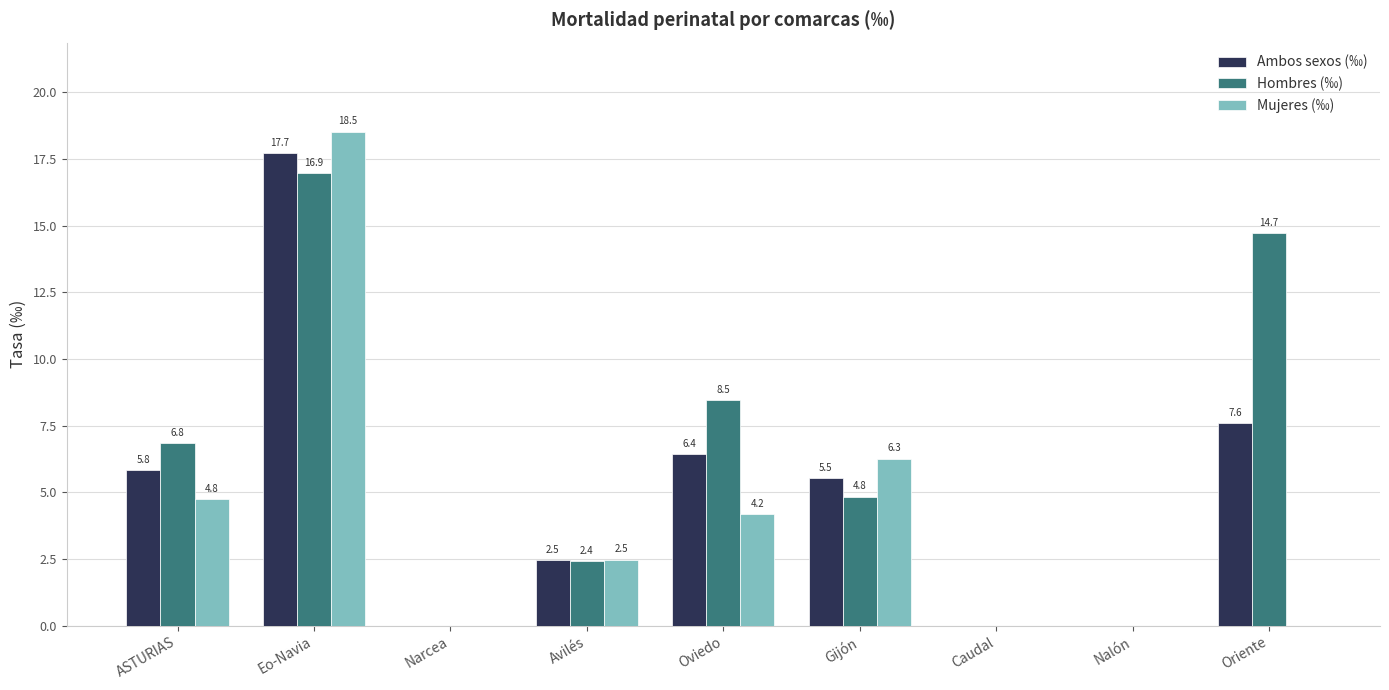

Reading left to right, list all the values displayed in this chart.

Ambos sexos (‰): 5.8	17.7	0.0	2.5	6.4	5.5	0.0	0.0	7.6
Hombres (‰): 6.8	16.9	0.0	2.4	8.5	4.8	0.0	0.0	14.7
Mujeres (‰): 4.8	18.5	0.0	2.5	4.2	6.3	0.0	0.0	0.0